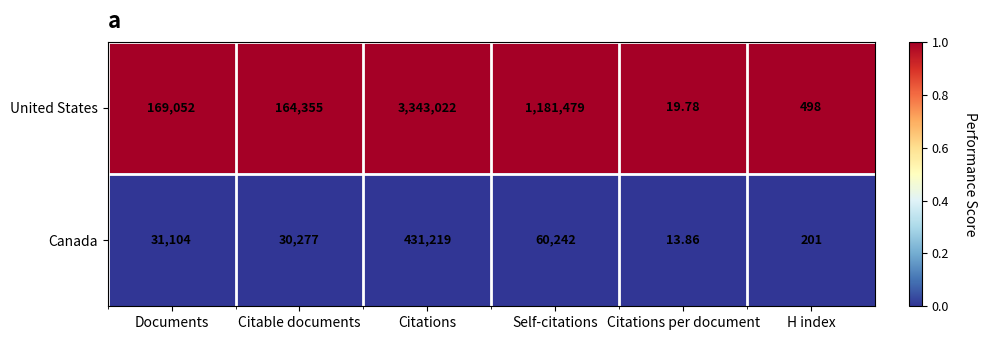

Which series changed the most between Documents and Self-citations?

United States